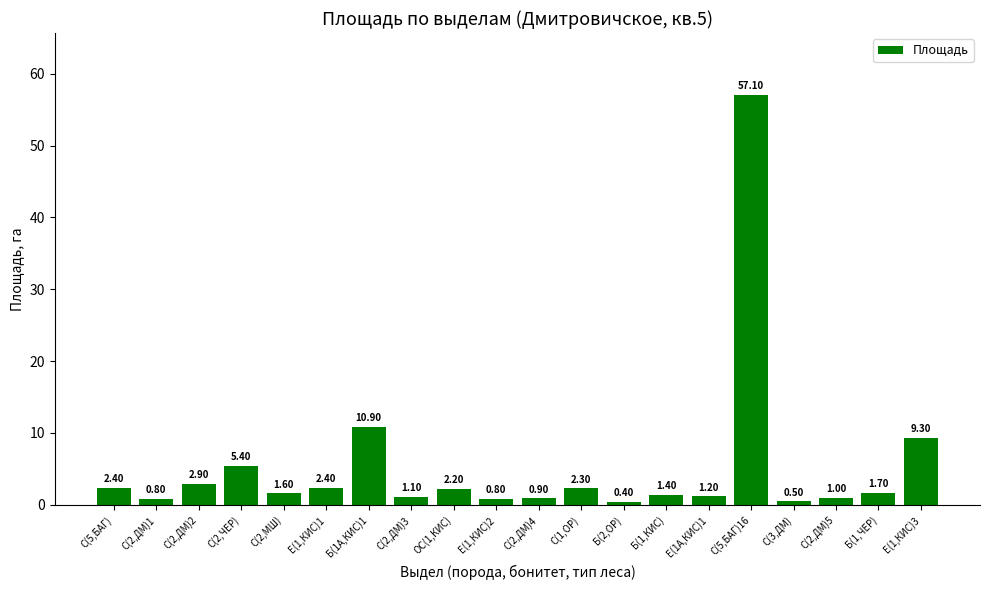

How many bars are there in total?

20